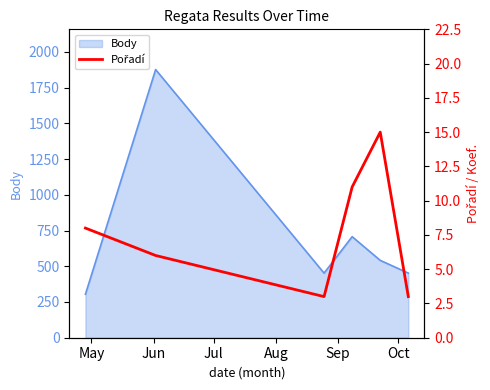

How many interior local valleys (lower than both neighbors) does the data have?

1